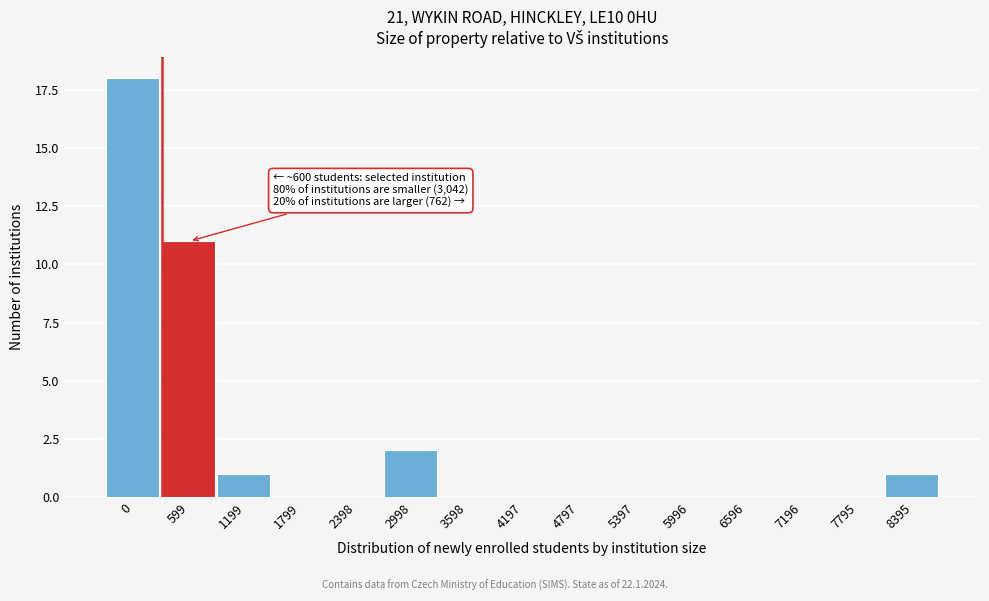

Reading left to right, extract all data points from this chart.

0=18	599=11	1199=1	1799=0	2398=0	2998=2	3598=0	4197=0	4797=0	5397=0	5996=0	6596=0	7196=0	7795=0	8395=1